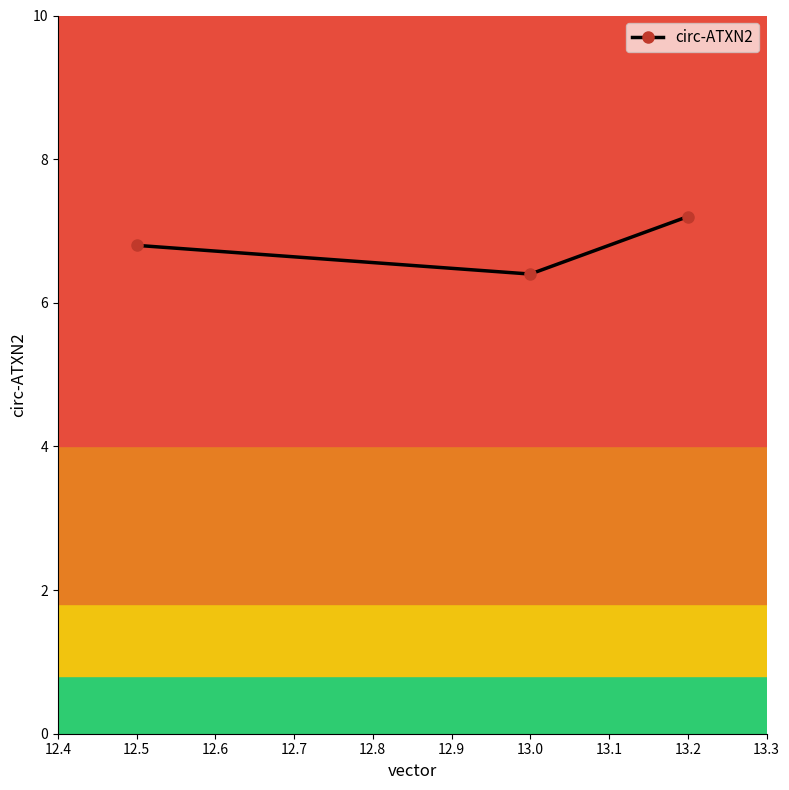

How many lines are shown in the chart?

1